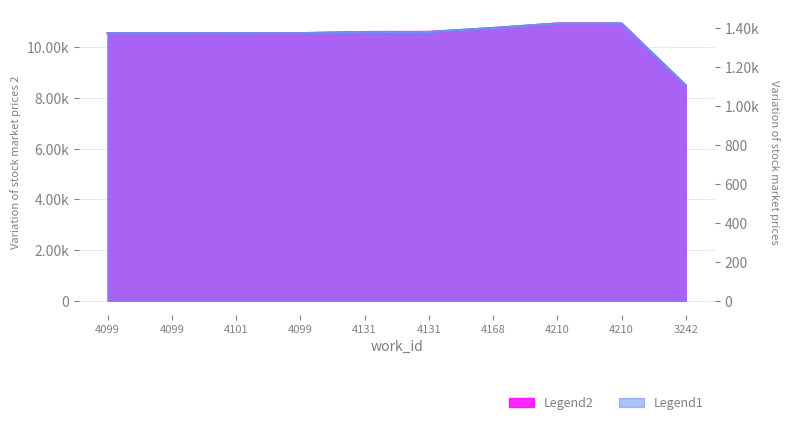

At which category is the sum across all series the highest?

4210